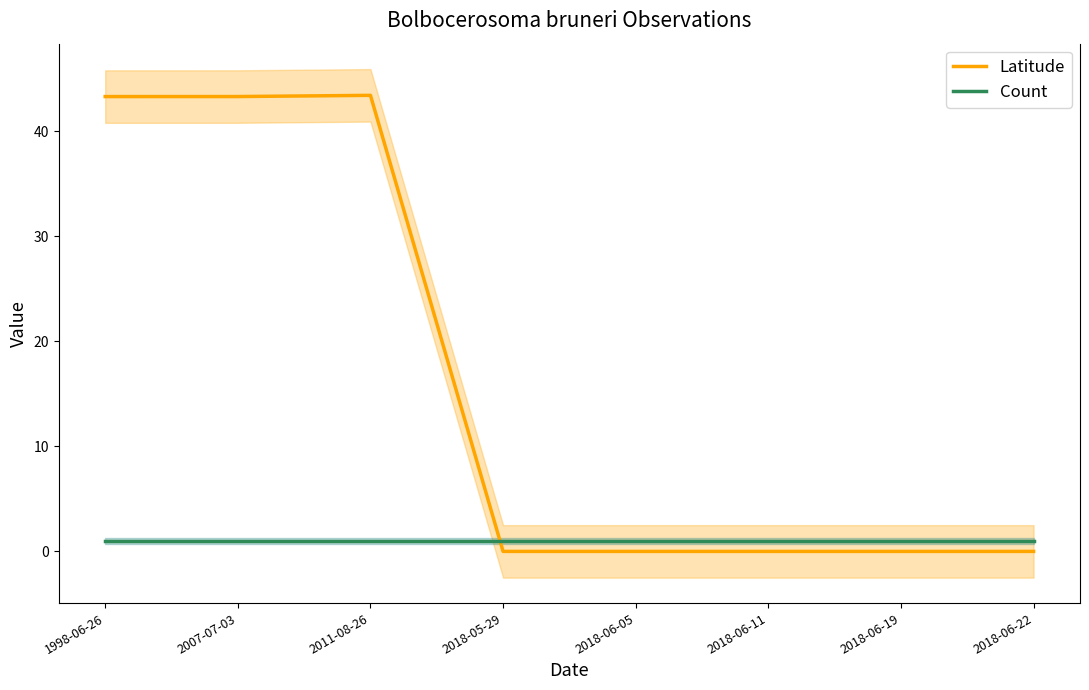

What is the label of the 7th point from the left?

2018-06-19